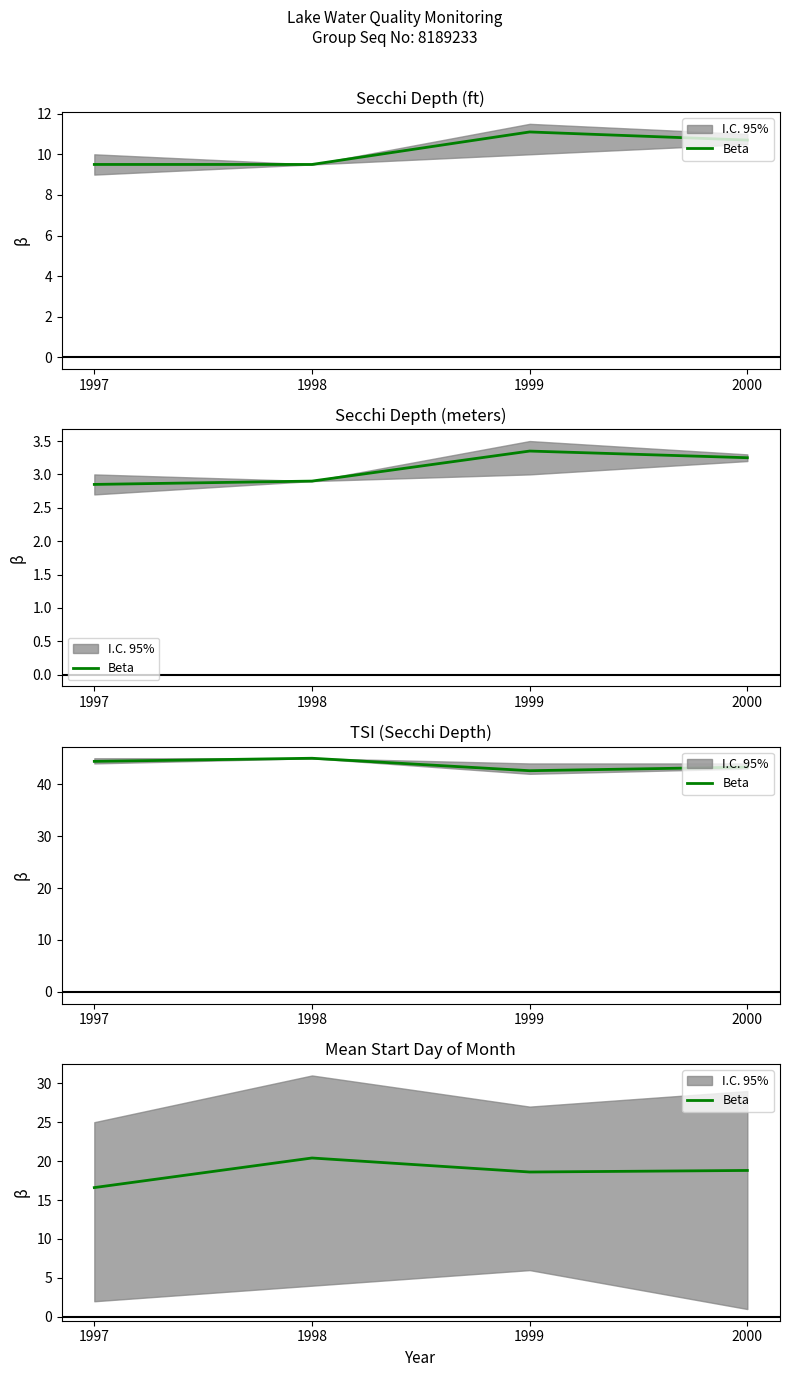

Which label corresponds to the largest value in the chart?

1998